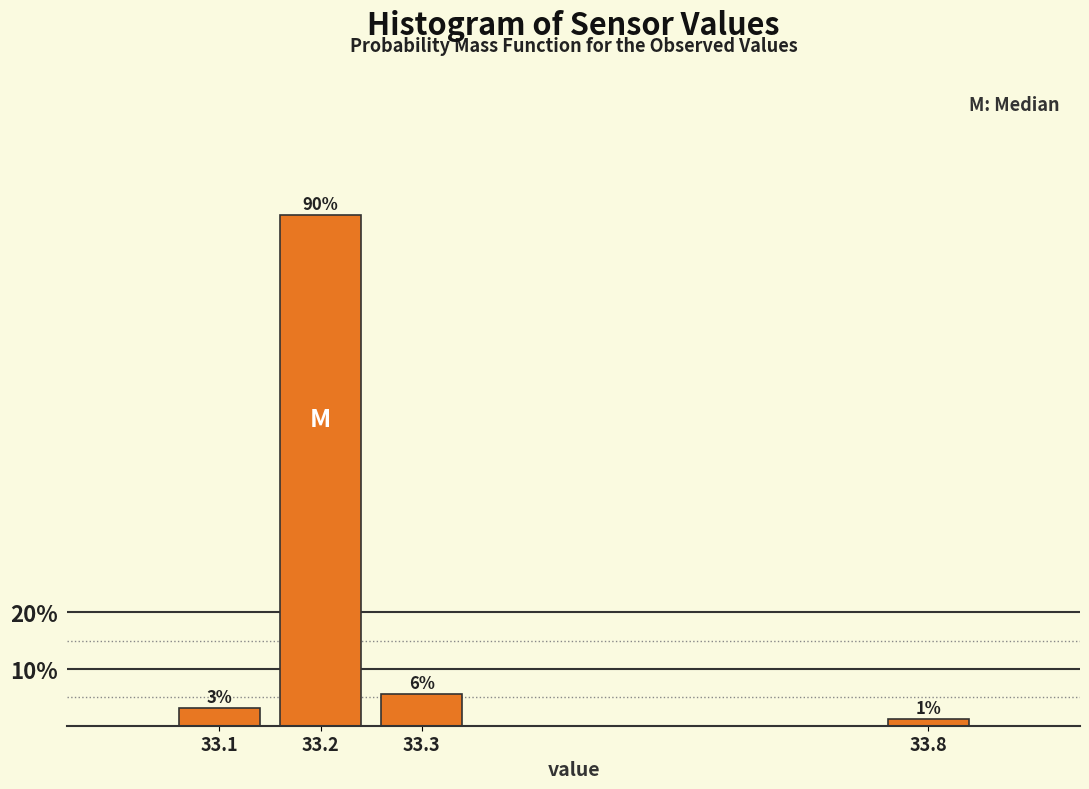

Does the chart contain any negative values?

No